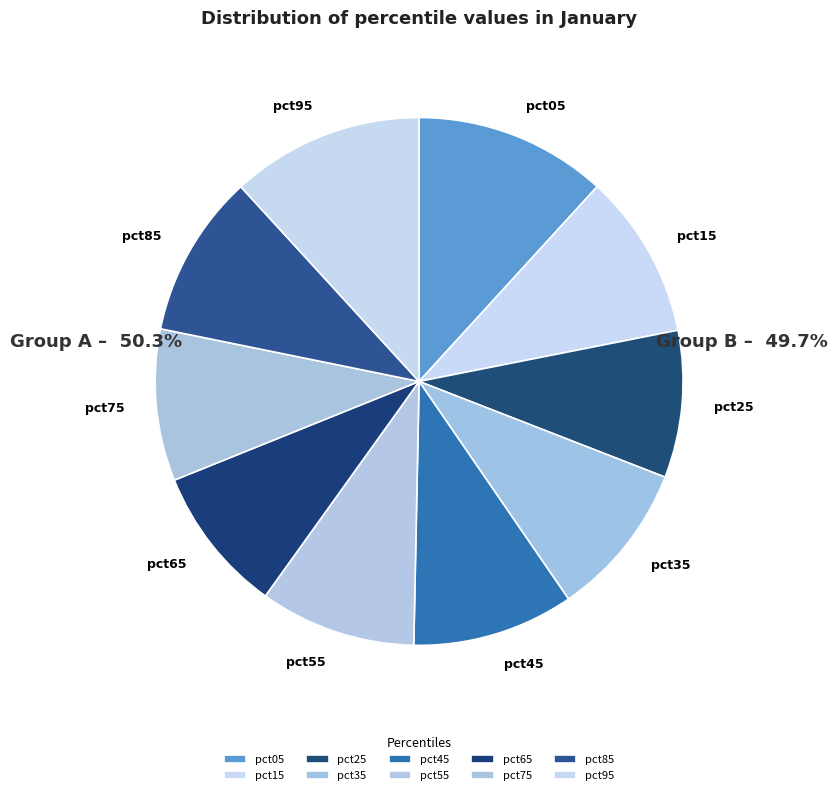

Do pct65 and pct05 together represent more than half of the pie?

No